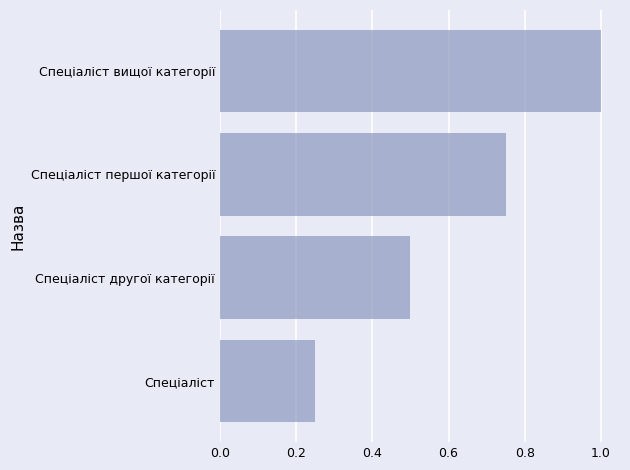

Rank the categories by value from highest to lowest.

Спеціаліст вищої категорії, Спеціаліст першої категорії, Спеціаліст другої категорії, Спеціаліст